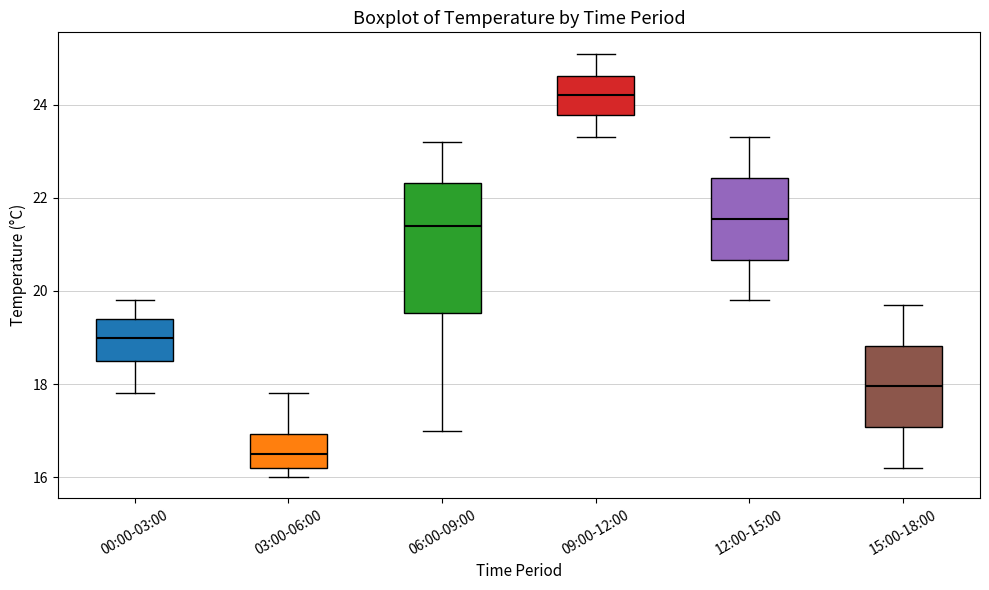

Which box is the tallest, from its lower edge to its upper edge?

06:00-09:00